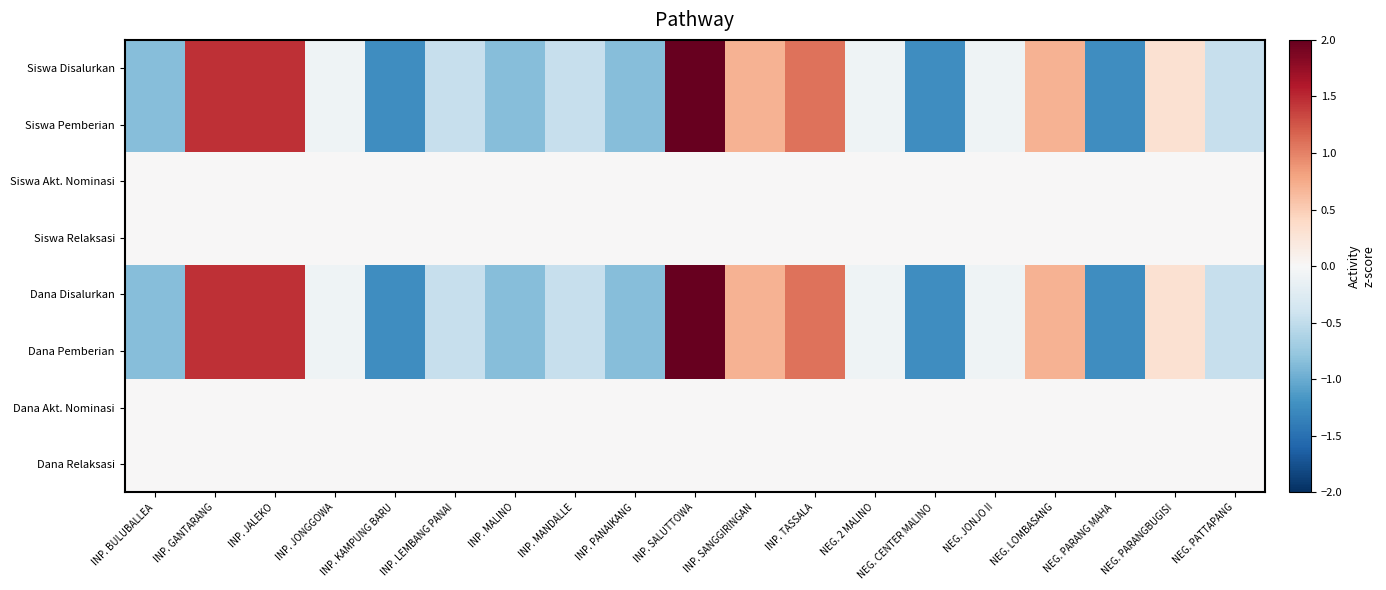

Reading left to right, what are all the values shown in this chart?

Siswa Disalurkan: INP. BULUBALLEA=-0.9	INP. GANTARANG=1.5	INP. JALEKO=1.5	INP. JONGGOWA=-0.1	INP. KAMPUNG BARU=-1.2	INP. LEMBANG PANAI=-0.5	INP. MALINO=-0.9	INP. MANDALLE=-0.5	INP. PANAIKANG=-0.9	INP. SALUTTOWA=2.2	INP. SANGGIRINGAN=0.7	INP. TASSALA=1.1	NEG. 2 MALINO=-0.1	NEG. CENTER MALINO=-1.2	NEG. JONJO II=-0.1	NEG. LOMBASANG=0.7	NEG. PARANG MAHA=-1.2	NEG. PARANGBUGISI=0.3	NEG. PATTAPANG=-0.5
Siswa Pemberian: INP. BULUBALLEA=-0.9	INP. GANTARANG=1.5	INP. JALEKO=1.5	INP. JONGGOWA=-0.1	INP. KAMPUNG BARU=-1.2	INP. LEMBANG PANAI=-0.5	INP. MALINO=-0.9	INP. MANDALLE=-0.5	INP. PANAIKANG=-0.9	INP. SALUTTOWA=2.2	INP. SANGGIRINGAN=0.7	INP. TASSALA=1.1	NEG. 2 MALINO=-0.1	NEG. CENTER MALINO=-1.2	NEG. JONJO II=-0.1	NEG. LOMBASANG=0.7	NEG. PARANG MAHA=-1.2	NEG. PARANGBUGISI=0.3	NEG. PATTAPANG=-0.5
Siswa Akt. Nominasi: INP. BULUBALLEA=0.0	INP. GANTARANG=0.0	INP. JALEKO=0.0	INP. JONGGOWA=0.0	INP. KAMPUNG BARU=0.0	INP. LEMBANG PANAI=0.0	INP. MALINO=0.0	INP. MANDALLE=0.0	INP. PANAIKANG=0.0	INP. SALUTTOWA=0.0	INP. SANGGIRINGAN=0.0	INP. TASSALA=0.0	NEG. 2 MALINO=0.0	NEG. CENTER MALINO=0.0	NEG. JONJO II=0.0	NEG. LOMBASANG=0.0	NEG. PARANG MAHA=0.0	NEG. PARANGBUGISI=0.0	NEG. PATTAPANG=0.0
Siswa Relaksasi: INP. BULUBALLEA=0.0	INP. GANTARANG=0.0	INP. JALEKO=0.0	INP. JONGGOWA=0.0	INP. KAMPUNG BARU=0.0	INP. LEMBANG PANAI=0.0	INP. MALINO=0.0	INP. MANDALLE=0.0	INP. PANAIKANG=0.0	INP. SALUTTOWA=0.0	INP. SANGGIRINGAN=0.0	INP. TASSALA=0.0	NEG. 2 MALINO=0.0	NEG. CENTER MALINO=0.0	NEG. JONJO II=0.0	NEG. LOMBASANG=0.0	NEG. PARANG MAHA=0.0	NEG. PARANGBUGISI=0.0	NEG. PATTAPANG=0.0
Dana Disalurkan: INP. BULUBALLEA=-0.9	INP. GANTARANG=1.5	INP. JALEKO=1.5	INP. JONGGOWA=-0.1	INP. KAMPUNG BARU=-1.2	INP. LEMBANG PANAI=-0.5	INP. MALINO=-0.9	INP. MANDALLE=-0.5	INP. PANAIKANG=-0.9	INP. SALUTTOWA=2.2	INP. SANGGIRINGAN=0.7	INP. TASSALA=1.1	NEG. 2 MALINO=-0.1	NEG. CENTER MALINO=-1.2	NEG. JONJO II=-0.1	NEG. LOMBASANG=0.7	NEG. PARANG MAHA=-1.2	NEG. PARANGBUGISI=0.3	NEG. PATTAPANG=-0.5
Dana Pemberian: INP. BULUBALLEA=-0.9	INP. GANTARANG=1.5	INP. JALEKO=1.5	INP. JONGGOWA=-0.1	INP. KAMPUNG BARU=-1.2	INP. LEMBANG PANAI=-0.5	INP. MALINO=-0.9	INP. MANDALLE=-0.5	INP. PANAIKANG=-0.9	INP. SALUTTOWA=2.2	INP. SANGGIRINGAN=0.7	INP. TASSALA=1.1	NEG. 2 MALINO=-0.1	NEG. CENTER MALINO=-1.2	NEG. JONJO II=-0.1	NEG. LOMBASANG=0.7	NEG. PARANG MAHA=-1.2	NEG. PARANGBUGISI=0.3	NEG. PATTAPANG=-0.5
Dana Akt. Nominasi: INP. BULUBALLEA=0.0	INP. GANTARANG=0.0	INP. JALEKO=0.0	INP. JONGGOWA=0.0	INP. KAMPUNG BARU=0.0	INP. LEMBANG PANAI=0.0	INP. MALINO=0.0	INP. MANDALLE=0.0	INP. PANAIKANG=0.0	INP. SALUTTOWA=0.0	INP. SANGGIRINGAN=0.0	INP. TASSALA=0.0	NEG. 2 MALINO=0.0	NEG. CENTER MALINO=0.0	NEG. JONJO II=0.0	NEG. LOMBASANG=0.0	NEG. PARANG MAHA=0.0	NEG. PARANGBUGISI=0.0	NEG. PATTAPANG=0.0
Dana Relaksasi: INP. BULUBALLEA=0.0	INP. GANTARANG=0.0	INP. JALEKO=0.0	INP. JONGGOWA=0.0	INP. KAMPUNG BARU=0.0	INP. LEMBANG PANAI=0.0	INP. MALINO=0.0	INP. MANDALLE=0.0	INP. PANAIKANG=0.0	INP. SALUTTOWA=0.0	INP. SANGGIRINGAN=0.0	INP. TASSALA=0.0	NEG. 2 MALINO=0.0	NEG. CENTER MALINO=0.0	NEG. JONJO II=0.0	NEG. LOMBASANG=0.0	NEG. PARANG MAHA=0.0	NEG. PARANGBUGISI=0.0	NEG. PATTAPANG=0.0